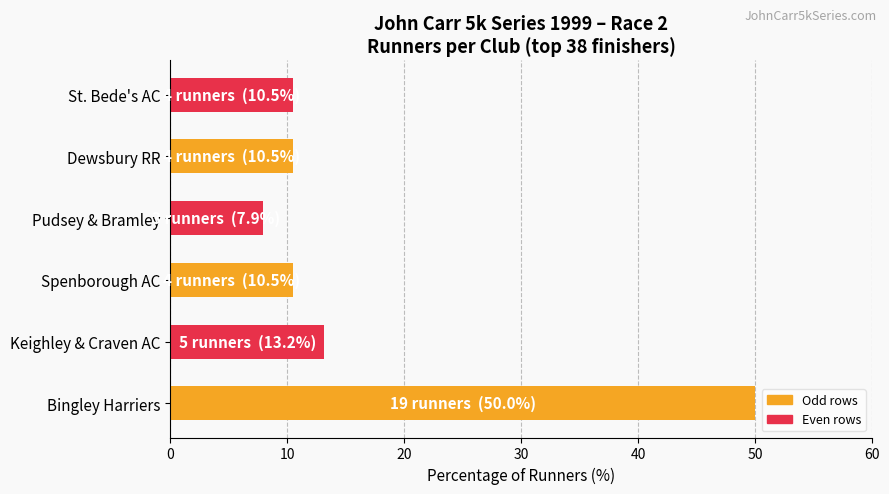

Is it true that the value at Bingley Harriers is 29.6?

False